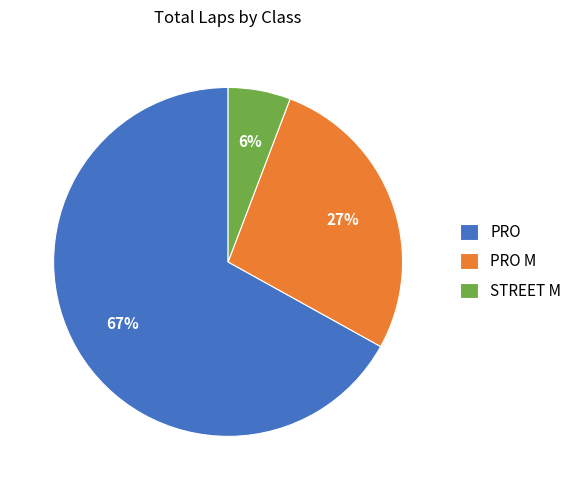

Do PRO M and STREET M together represent more than half of the pie?

No